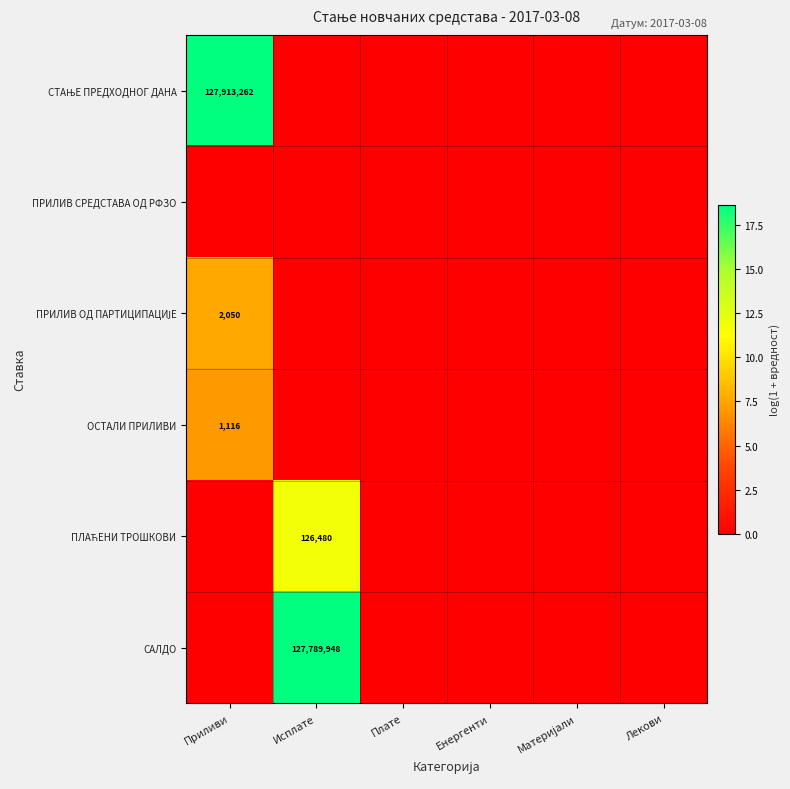

The value of САЛДО at Исплате is 31534451. True or false?

False